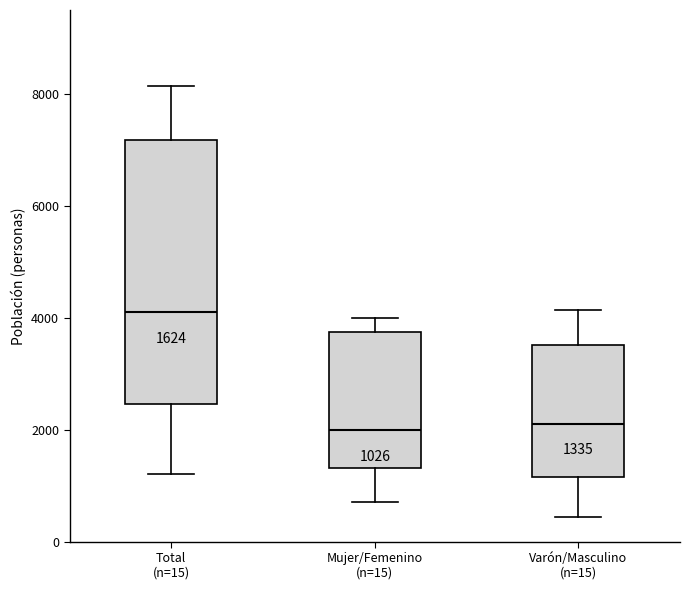

Comparing the boxes themselves (not the whiskers), which one is the tallest?

Total (n=15)